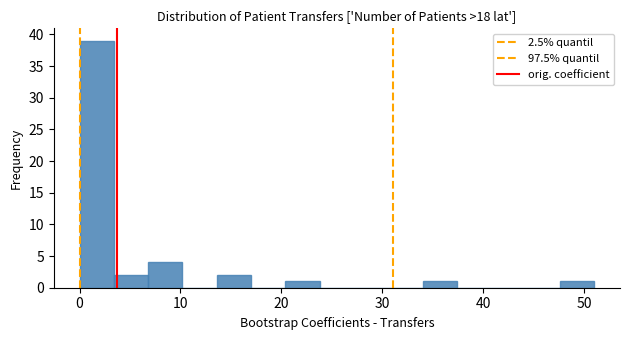

Read against the x-axis, roughly where is the centre of the tallest bar?

2